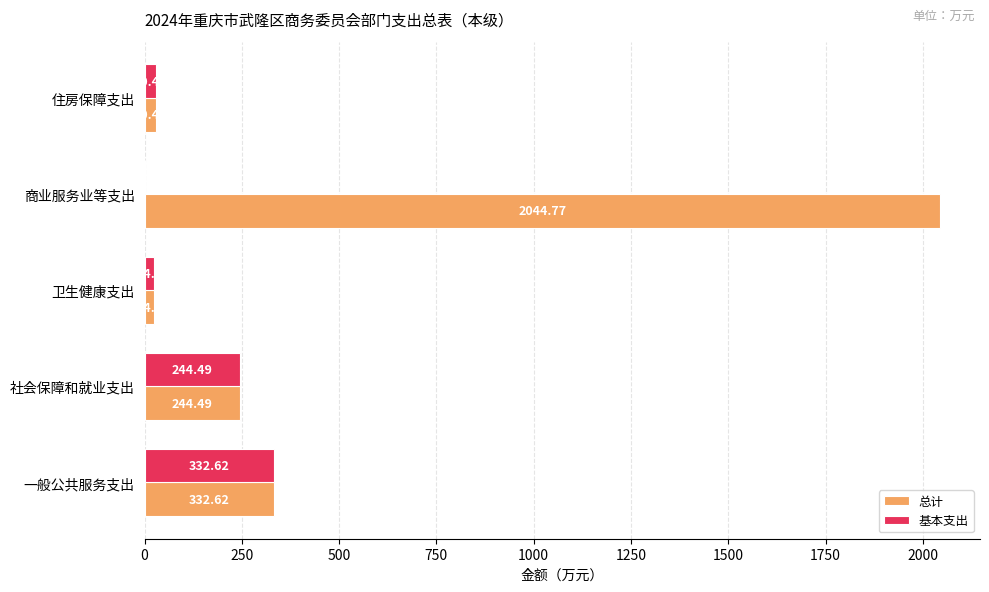

How many categories are shown in the chart?

5